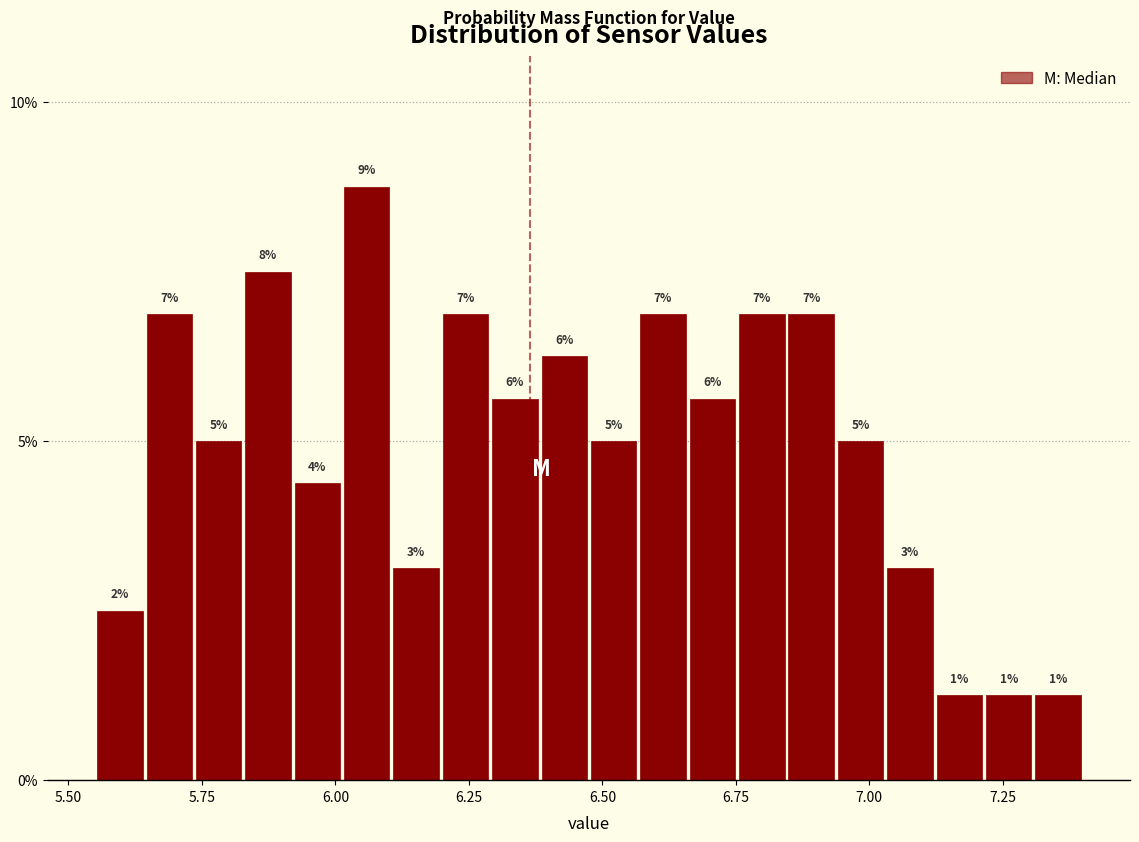

Read against the x-axis, roughly where is the centre of the tallest bar?

6.05